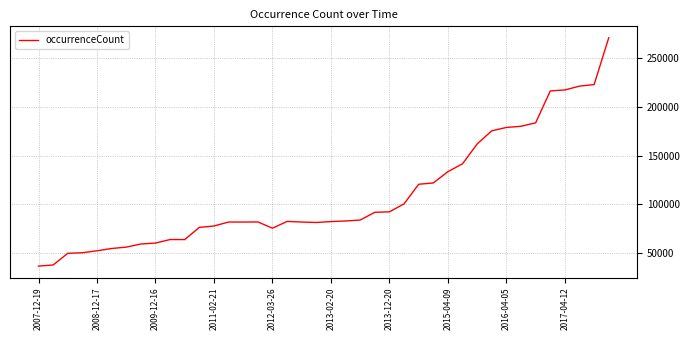

What is the minimum value shown in the chart?

36265